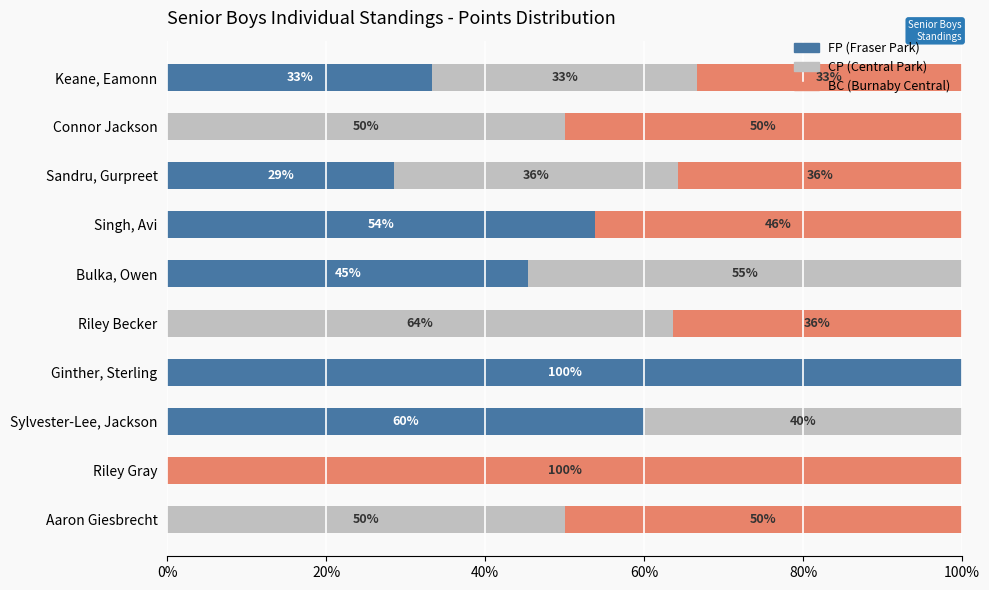

What is the total value across all series at Connor Jackson?

100.0